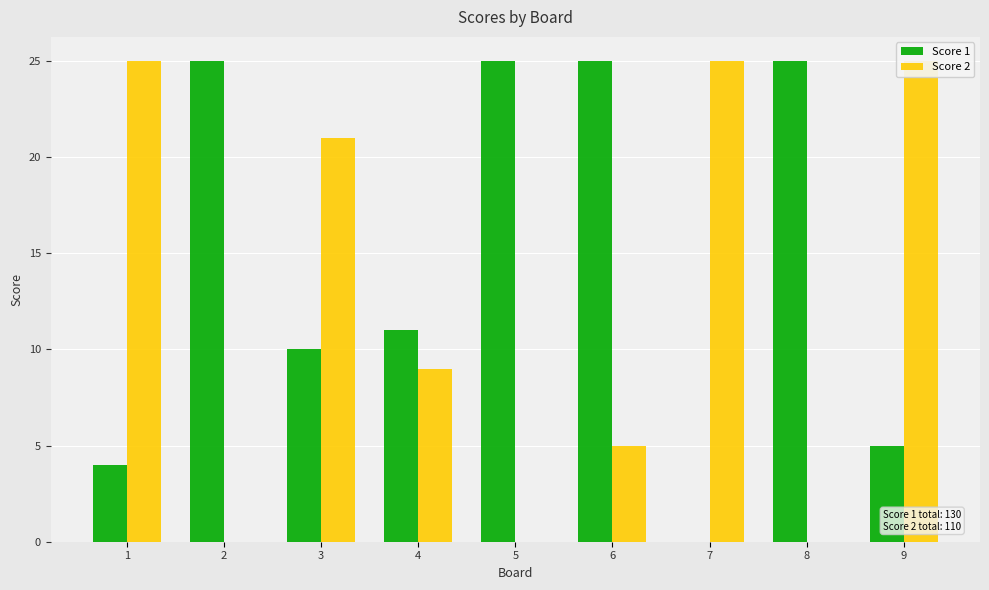

Which series has the largest total across all categories?

Score 1